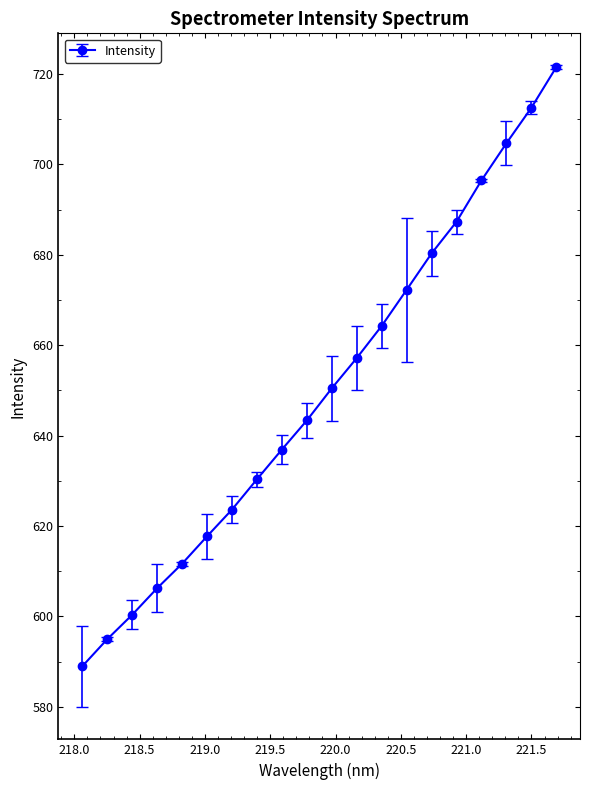

What is the difference between the second highest and second lowest values?

117.6